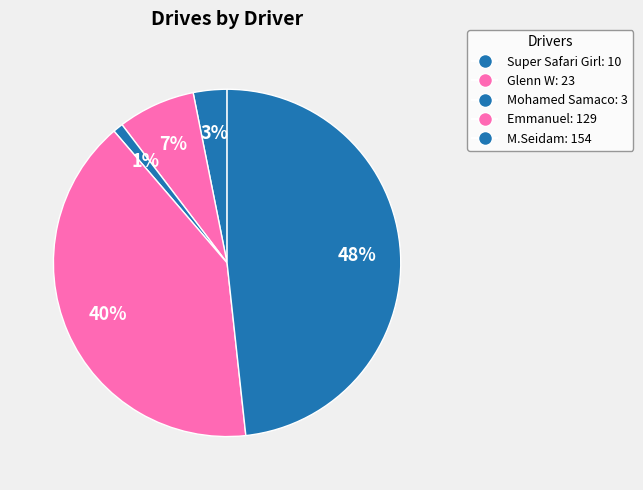

What is the total percentage of M.Seidam and Super Safari Girl?

51.4%